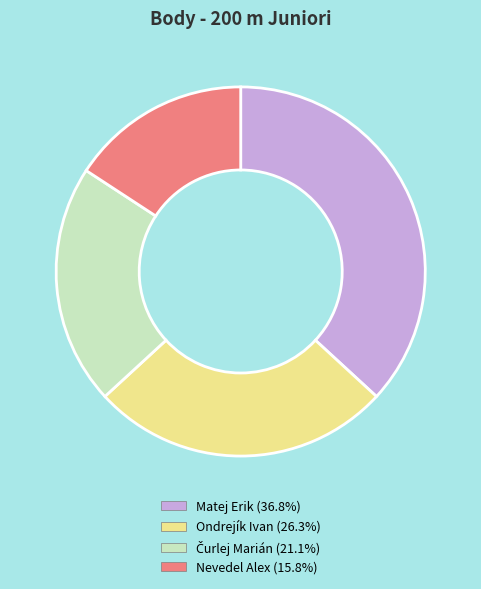

The Matej Erik slice represents 28% of the pie. True or false?

False